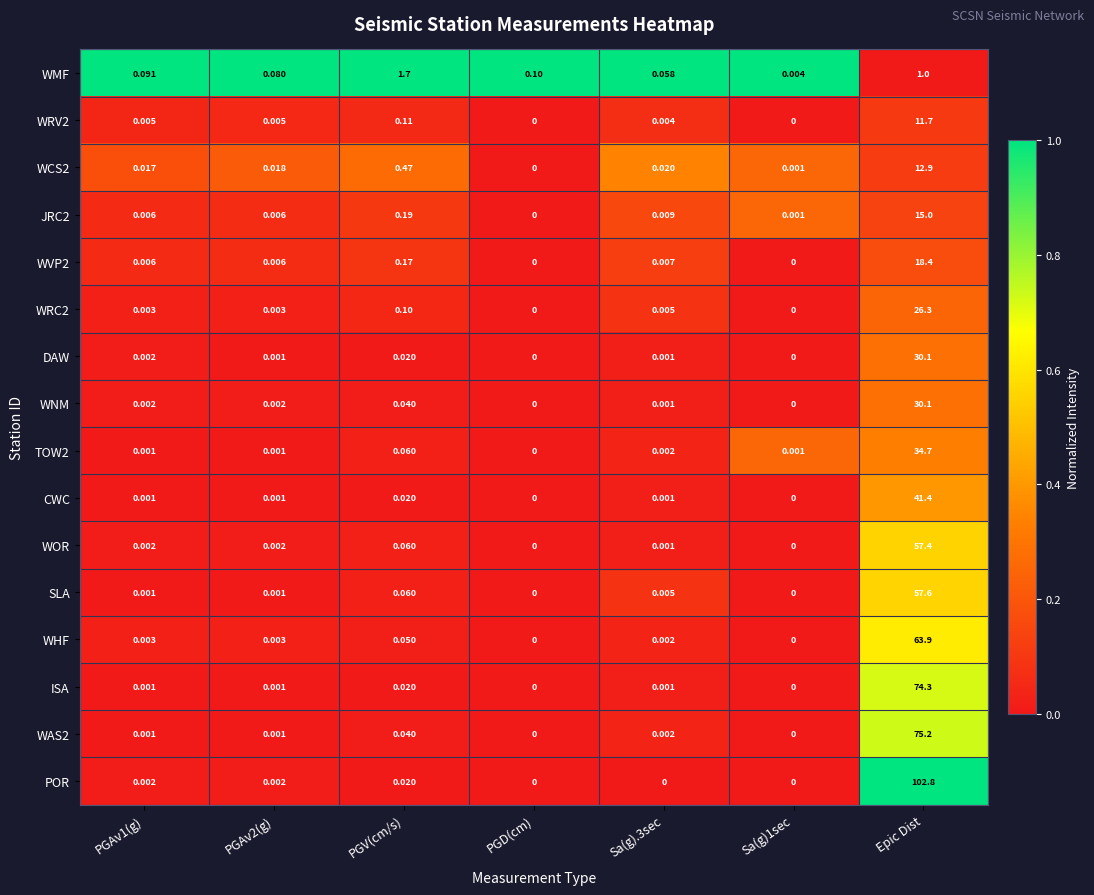

Count the number of data series in this chart.

16